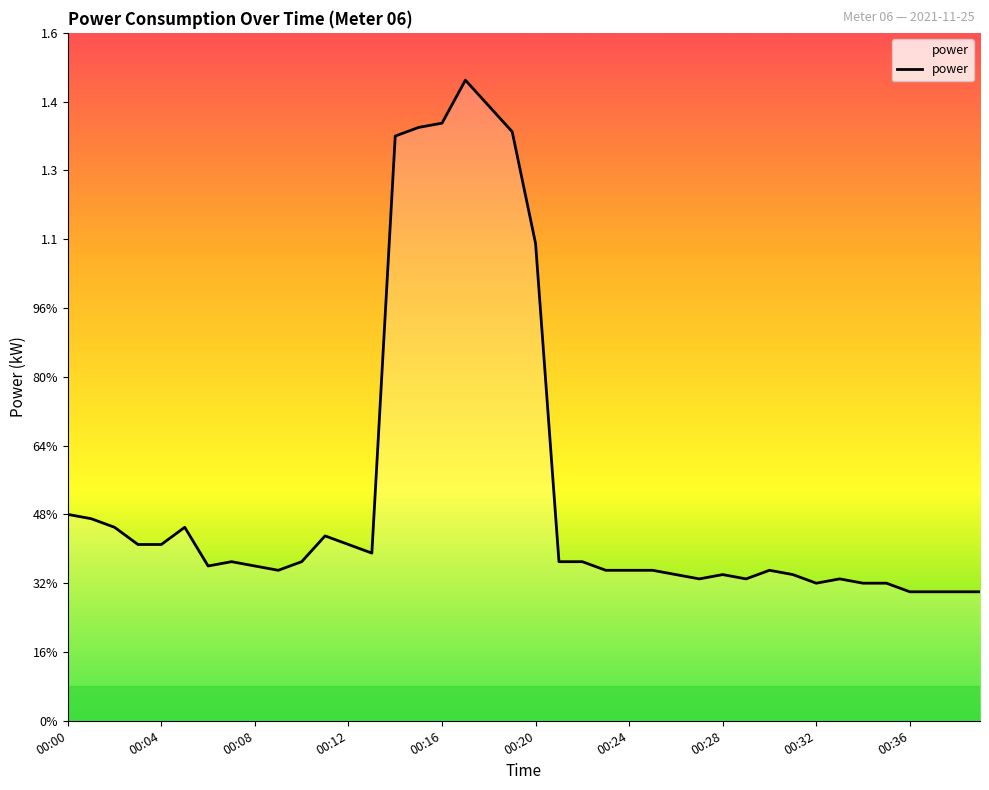

What is the smallest value displayed?

0.3